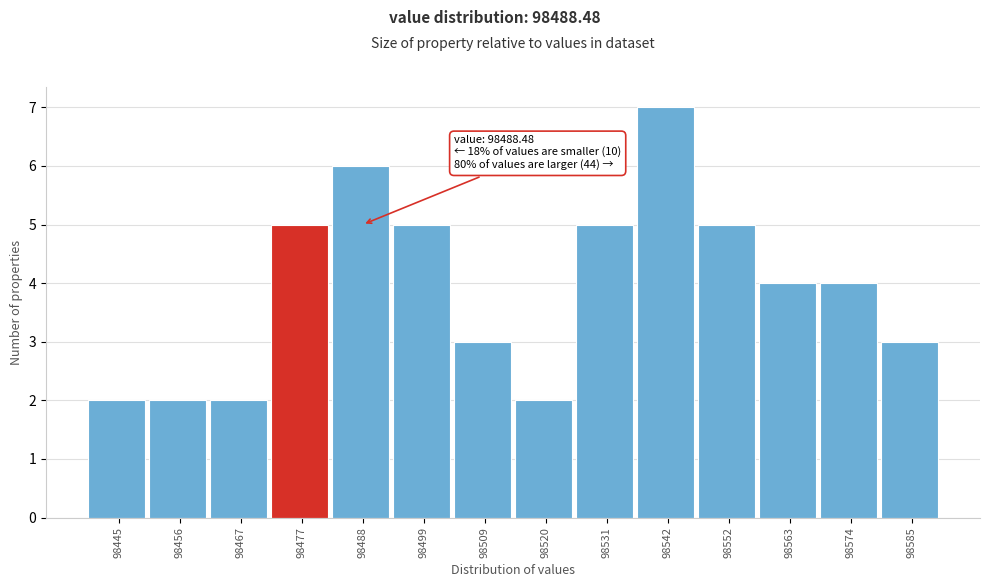

Reading left to right, transcribe all the data shown in this chart.

2	2	2	5	6	5	3	2	5	7	5	4	4	3